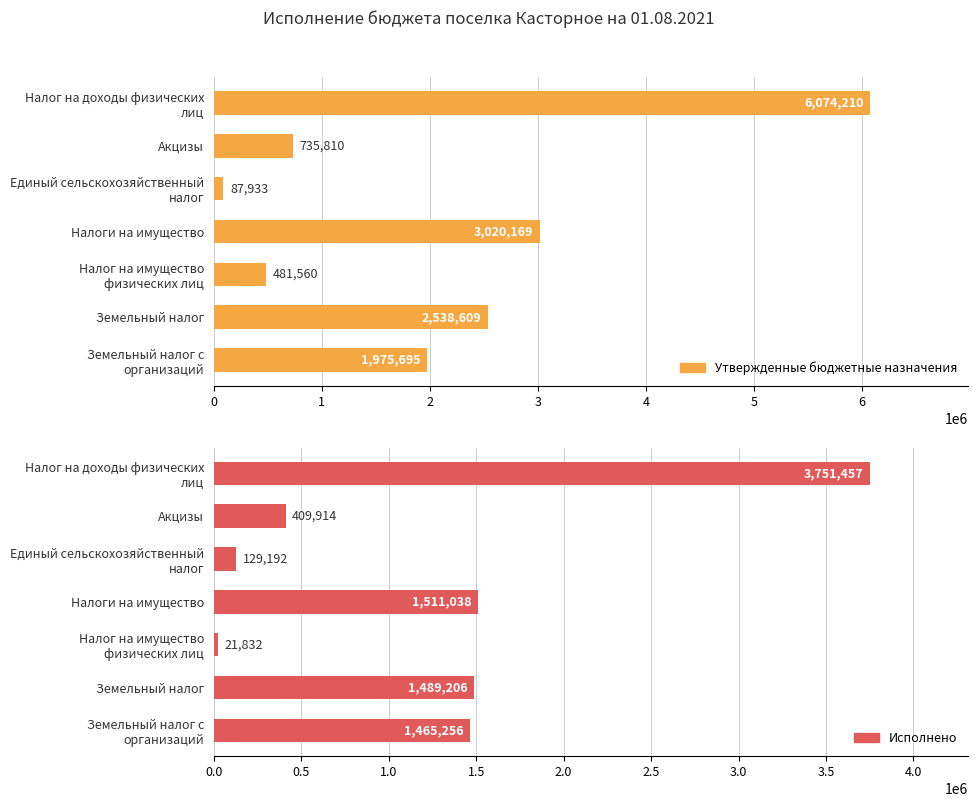

Reading left to right, extract all data points from this chart.

Утвержденные бюджетные назначения: 6074210.0	735810.0	87933.0	3020169.0	481560.0	2538609.0	1975695.0
Исполнено: 3751457.0	409914.1	129191.9	1511038.1	21832.4	1489205.7	1465255.8